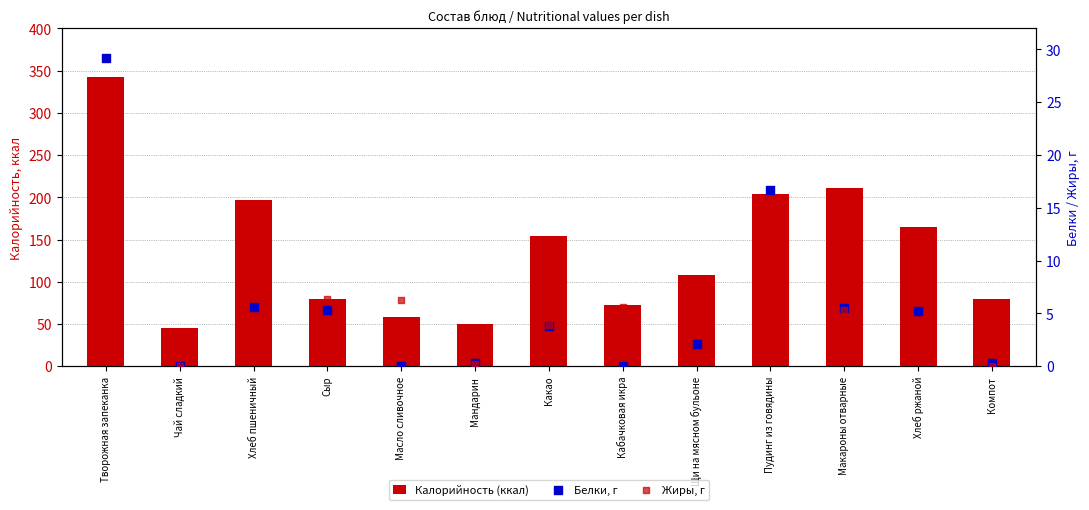

At how many categories does at least one series exceed 280?

1